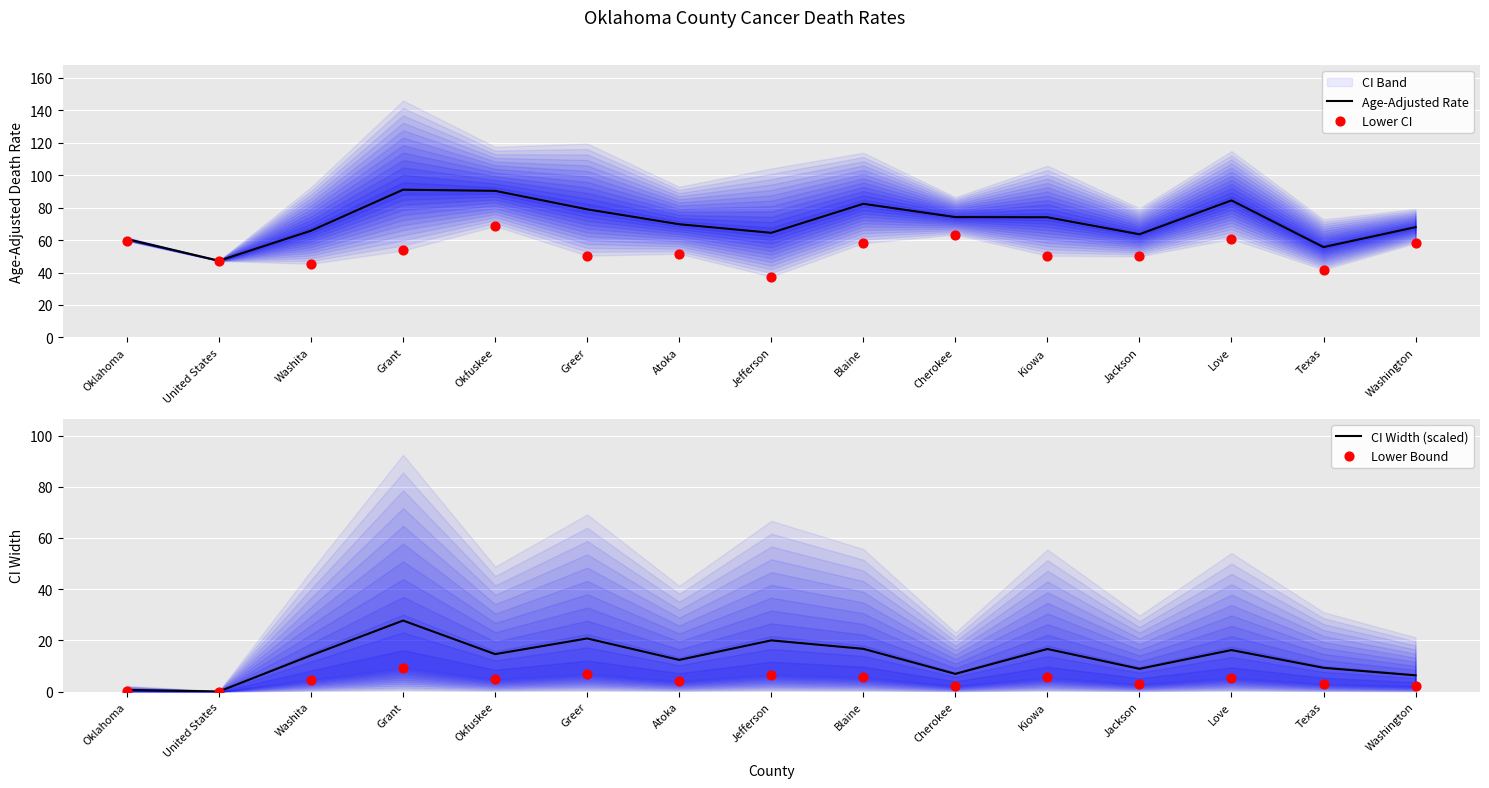

Which series has the largest Y range (max minus min)?

Age-Adjusted Rate